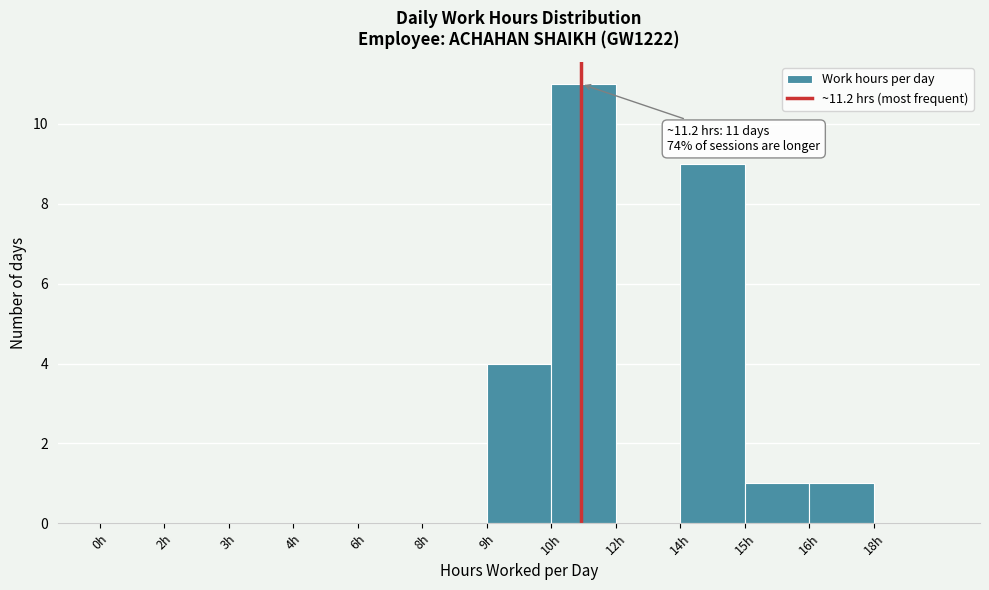

Reading left to right, transcribe all the data shown in this chart.

0h=0	2h=0	3h=0	4h=0	6h=0	8h=0	9h=4	10h=11	12h=0	14h=9	15h=1	16h=1	18h=0